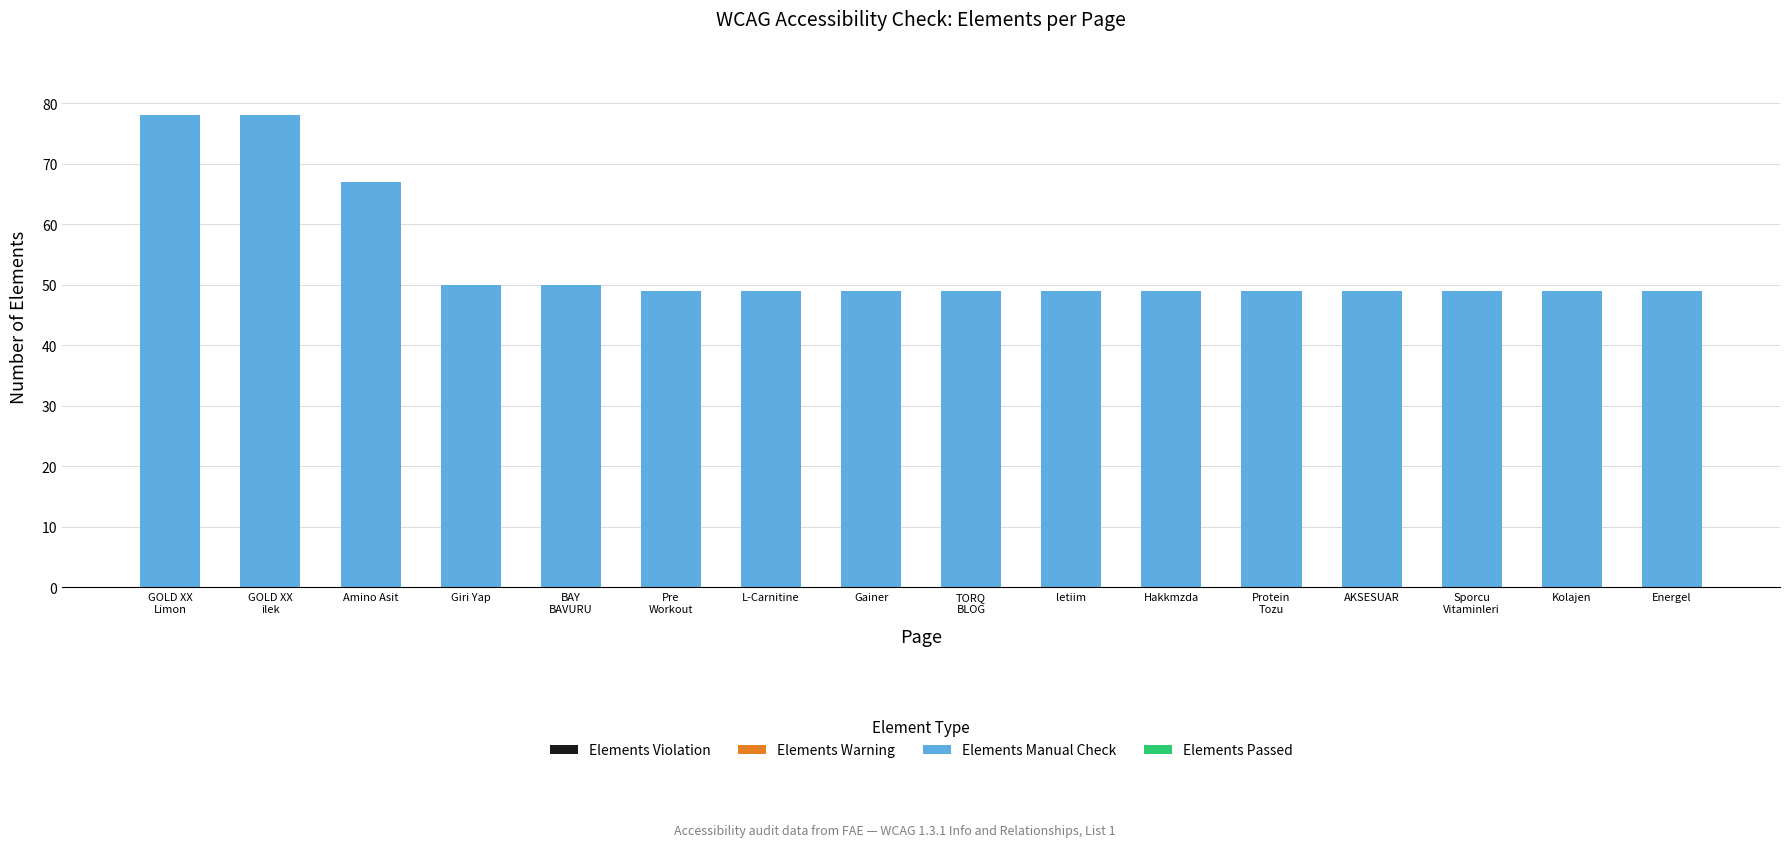

Read the value at Hakkmzda.

49